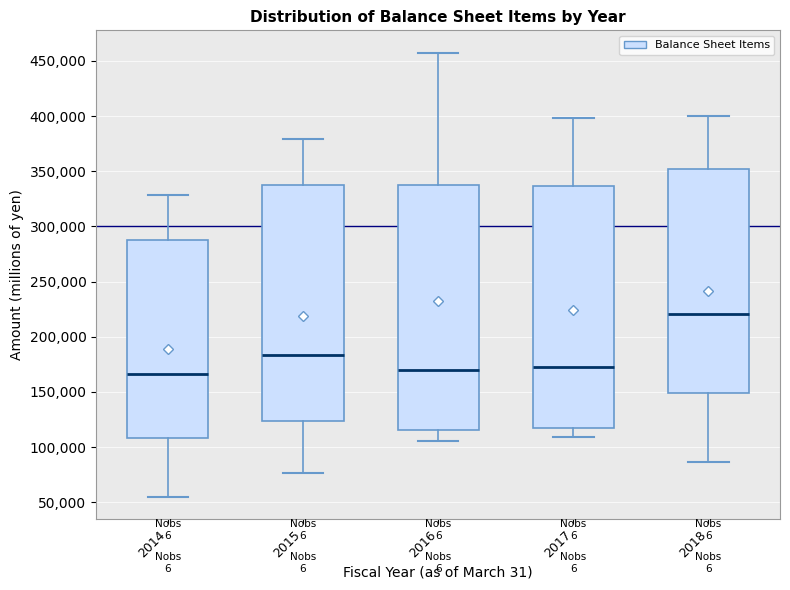

Where does the lower whisker of the box at x = 2016 end on the y-axis? The values are not printed on the chart, so give them approximately, as read against the axis.

105000